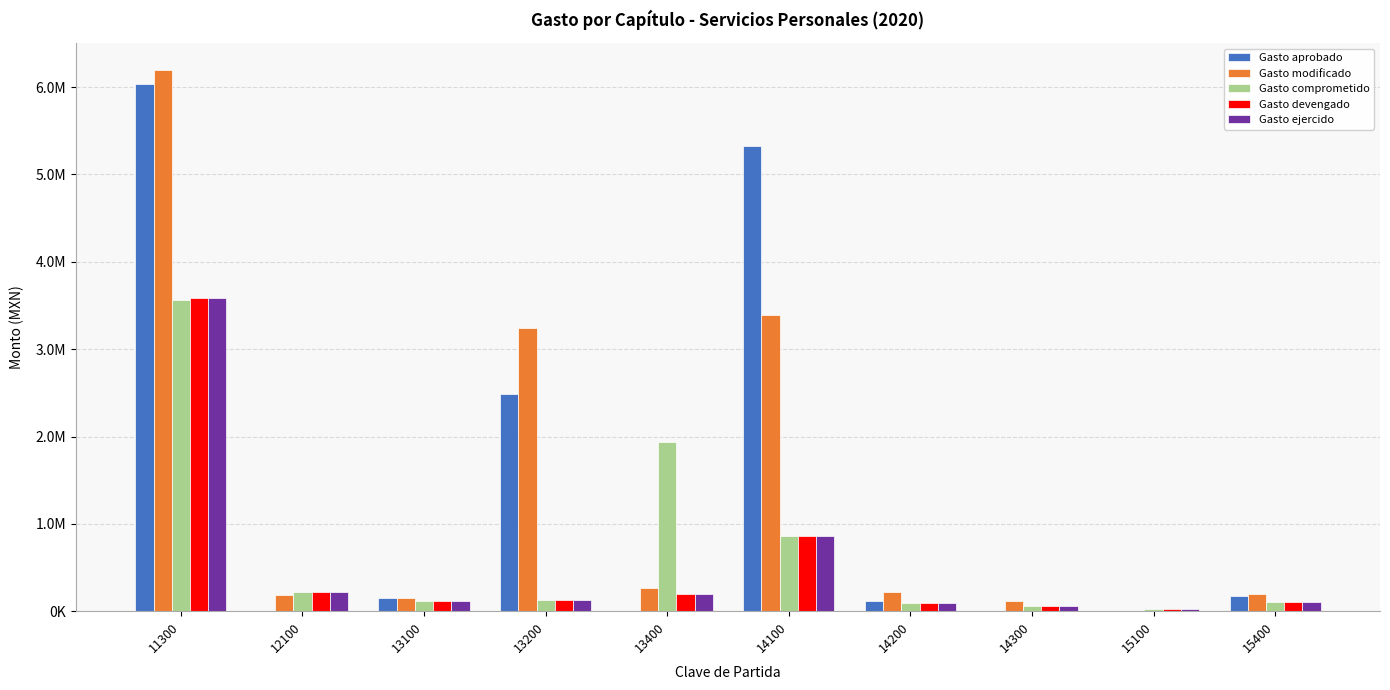

What are all the series names shown in the legend?

Gasto aprobado, Gasto modificado, Gasto comprometido, Gasto devengado, Gasto ejercido